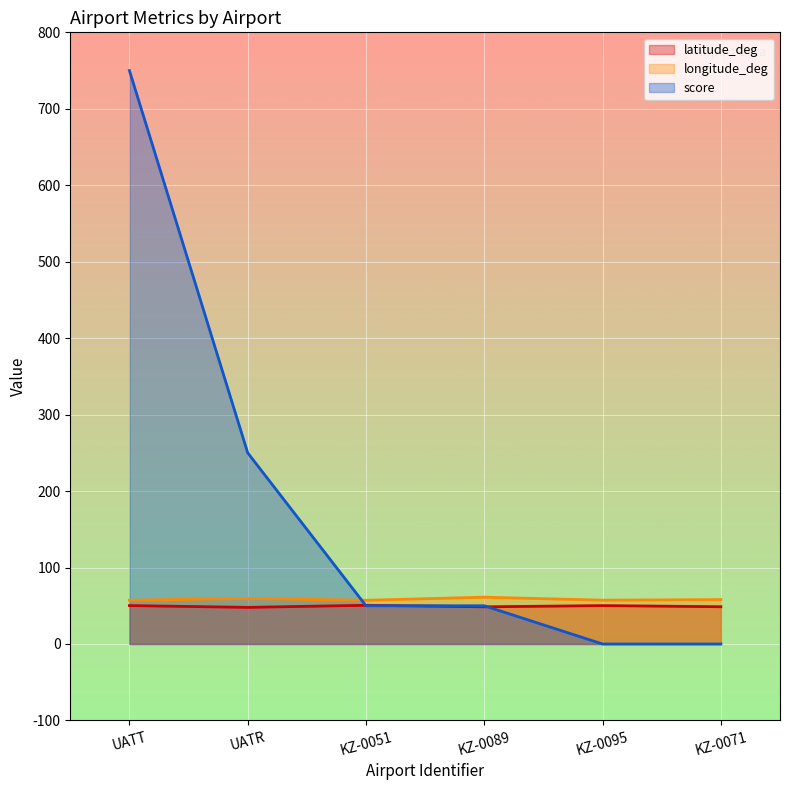

What is the total value across all series at UATR?

357.5